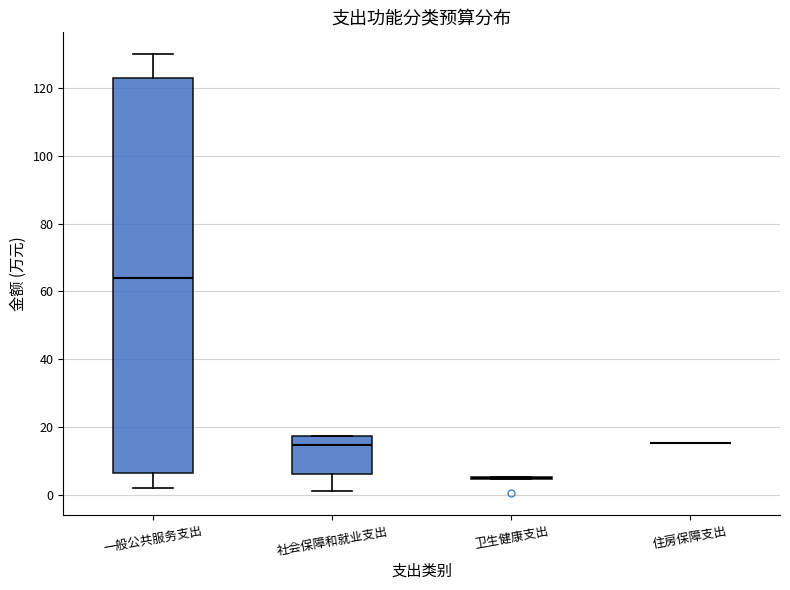

Reading left to right, read every box against the y-axis: the position of its median line, the range the box covers, and the ends of its whiskers. The values are not printed on the chart, so give them approximately, as read against the axis.

一般公共服务支出: median 64, box 6 to 124, whiskers 2 to 130
社会保障和就业支出: median 14, box 6 to 18, whiskers 2 to 18
卫生健康支出: box collapsed to a line at 4, whiskers 4 to 6
住房保障支出: box collapsed to a line at 16, whiskers 16 to 16